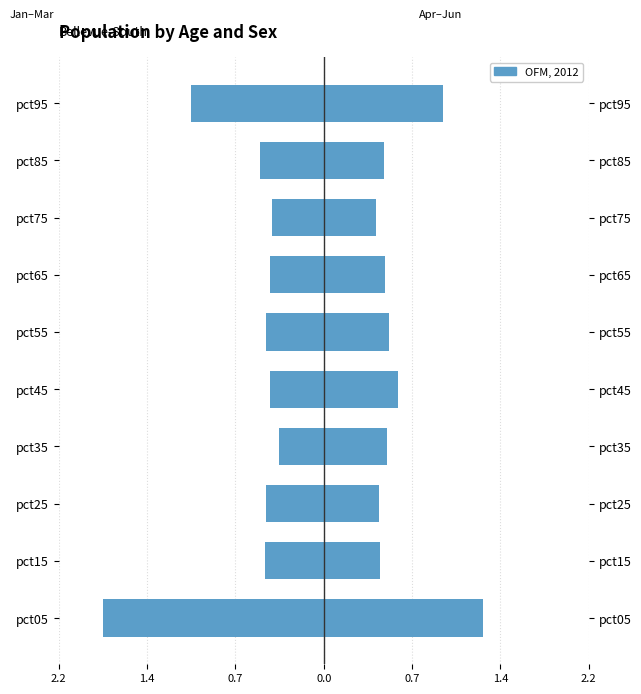

What is the maximum value for Jan–Mar (left)?

-0.4